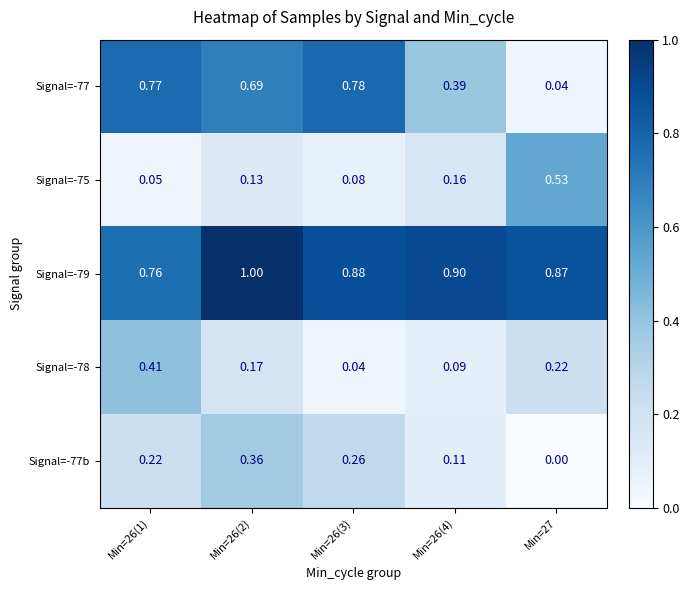

Is the value of Signal=-79 at Min=27 greater than the value of Signal=-75 at Min=26(4)?

Yes